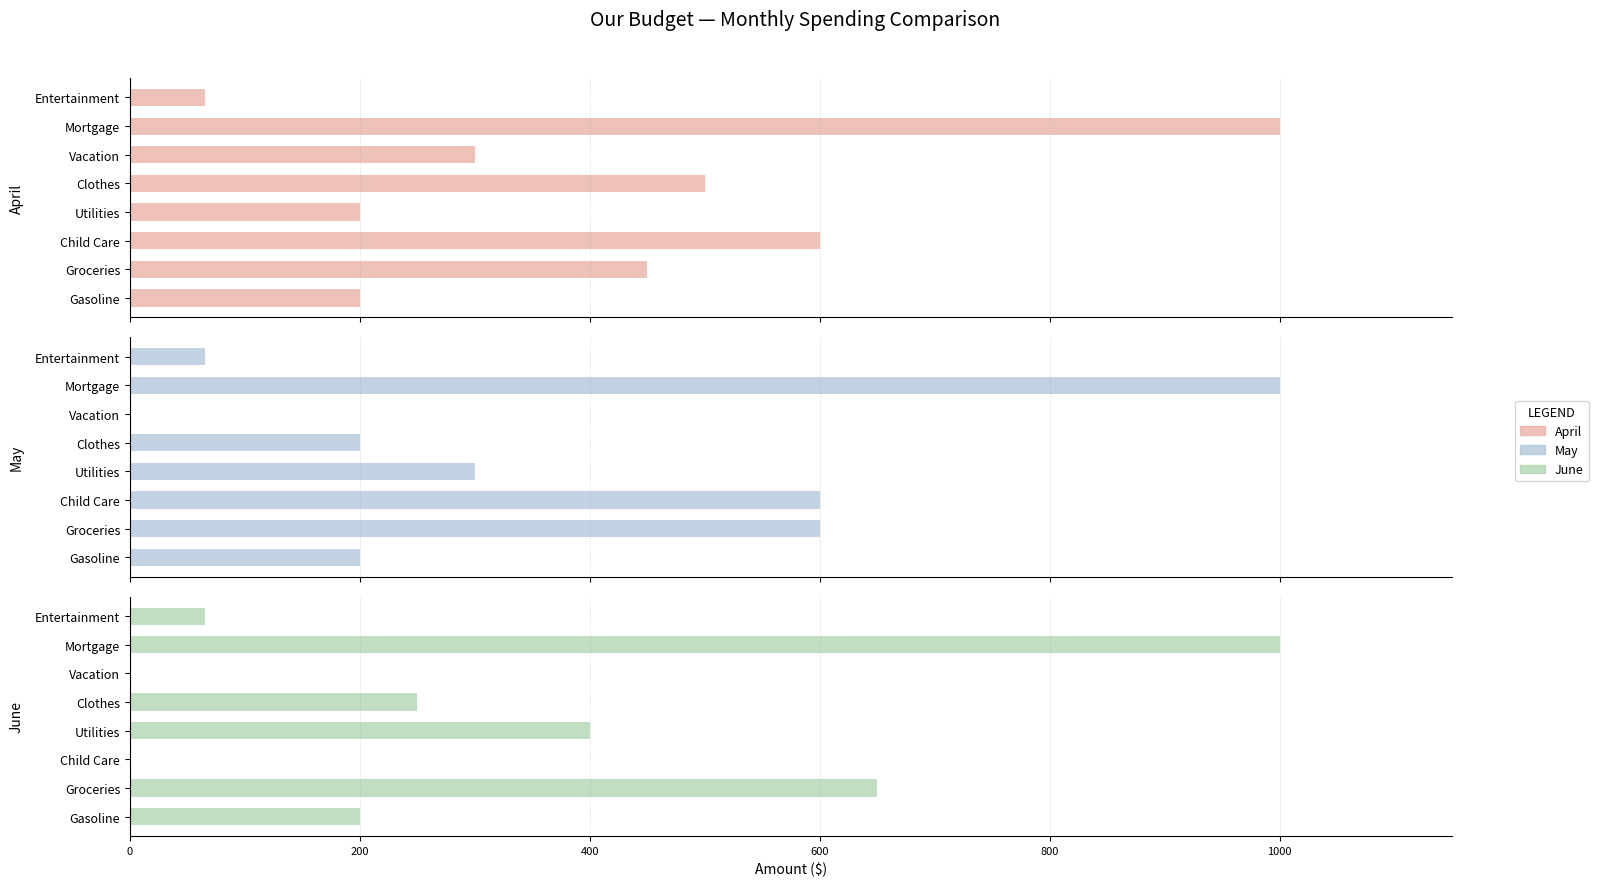

What is the average value of the June series?

321